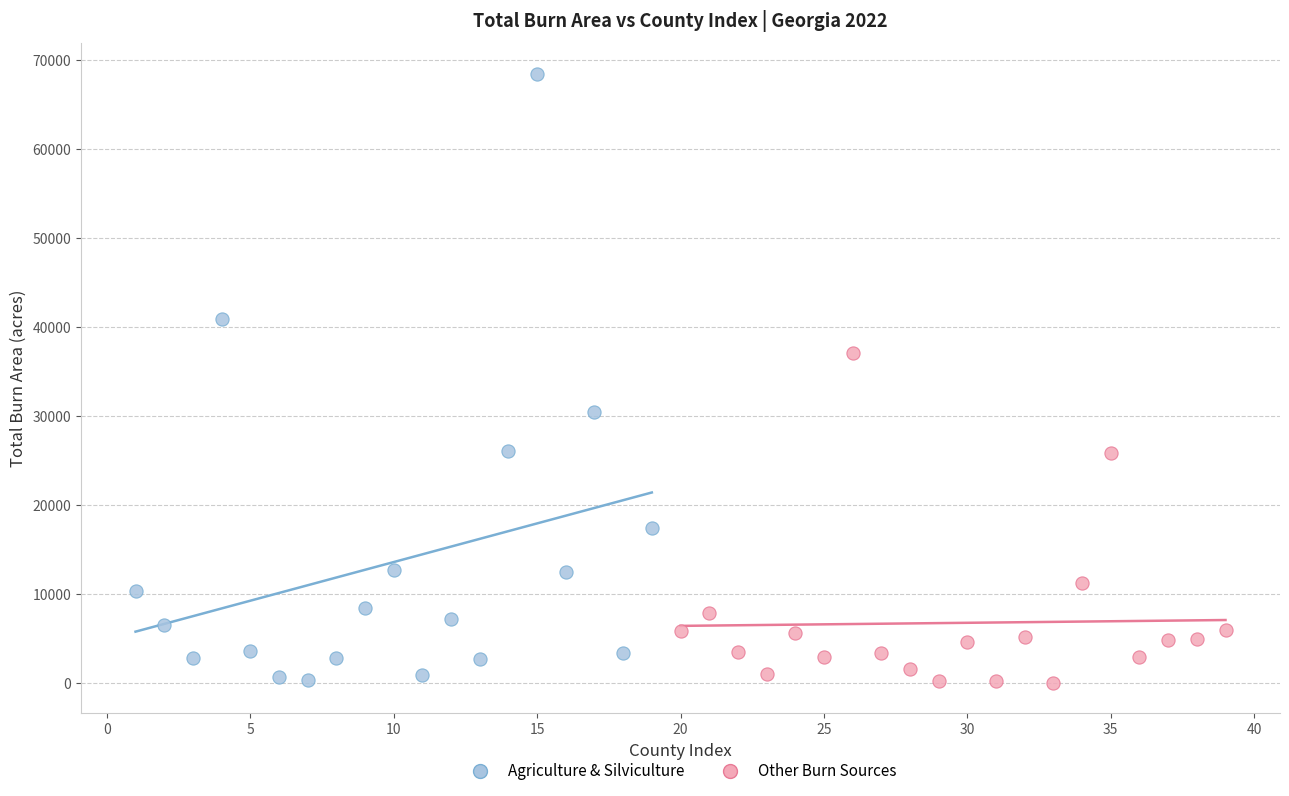

Which series reaches the maximum Y coordinate?

Agriculture & Silviculture